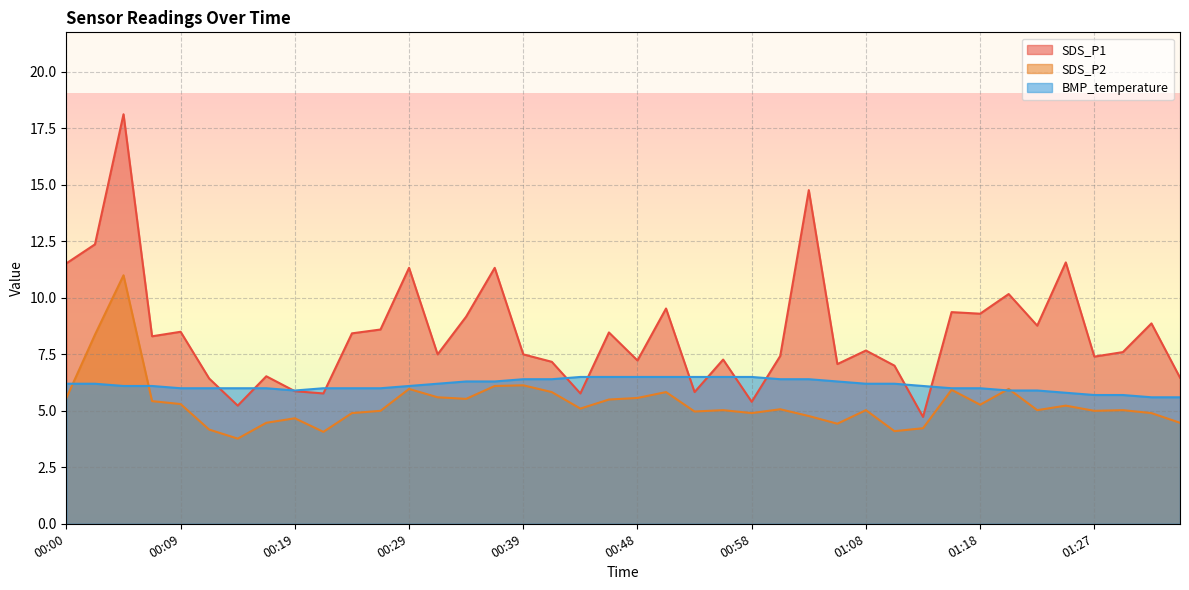

At which category does SDS_P2 reach its first local peak?

00:05